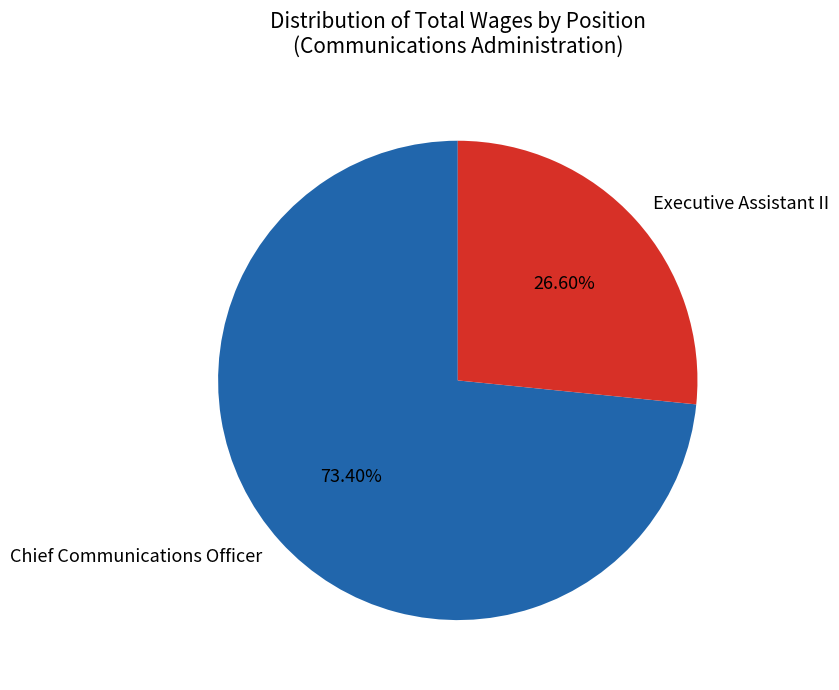

What percentage do Chief Communications Officer and Executive Assistant II together represent?

100.0%